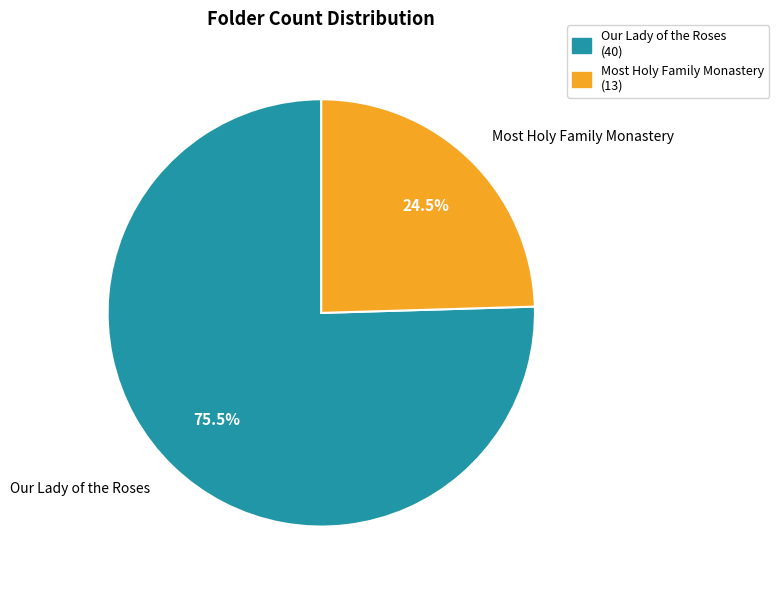

How many slices are in this pie chart?

2